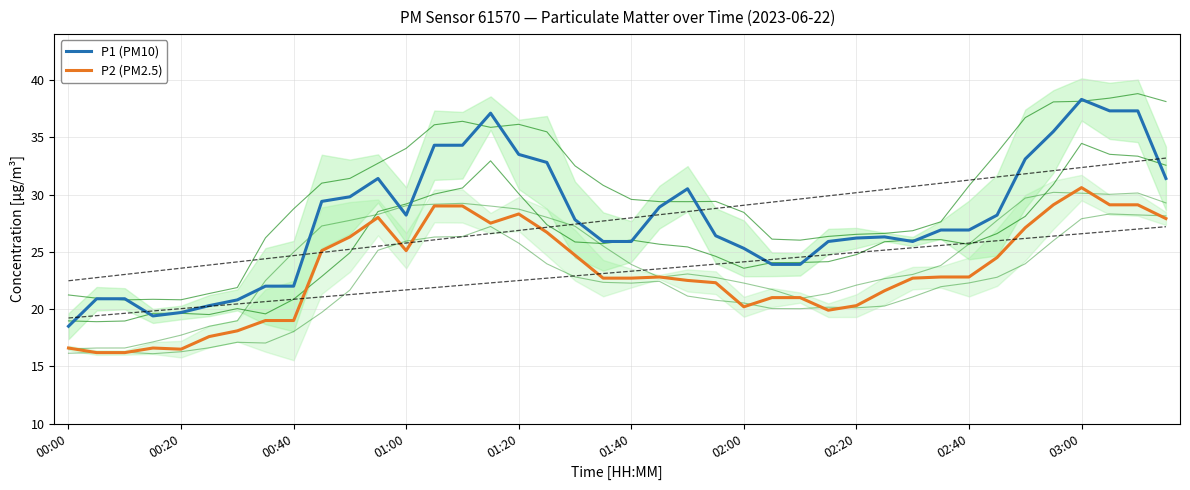

Rank the series at 33 from highest to lowest value.

P1 (PM10), P2 (PM2.5)